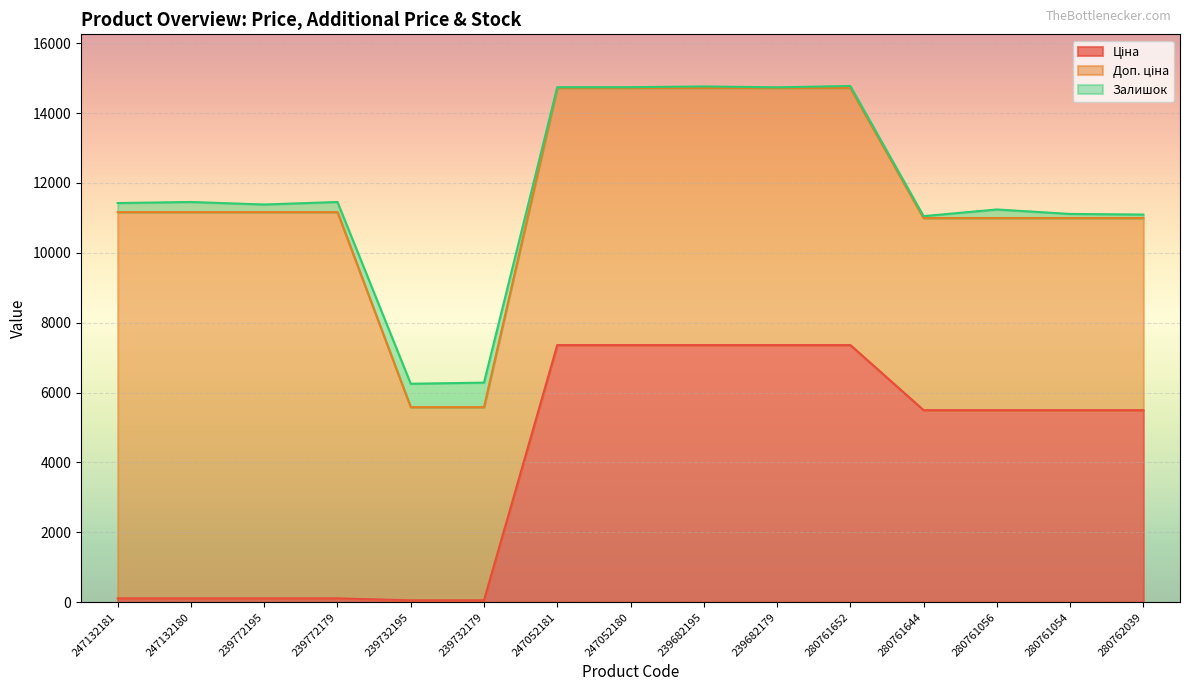

What is the greatest value displayed?

11055.0